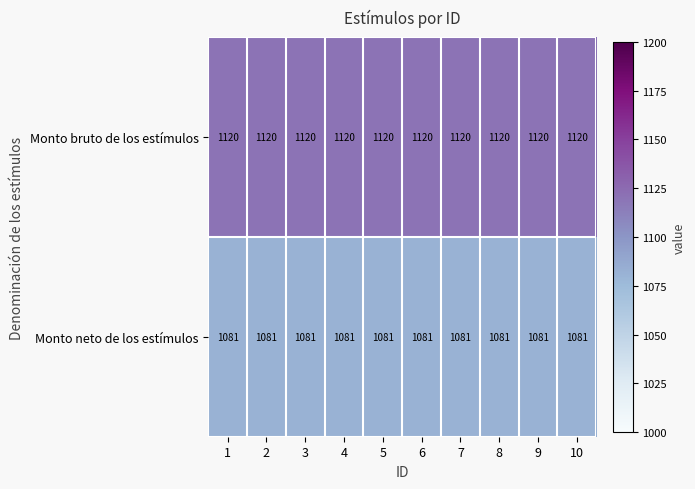

What is the minimum value shown in the chart?

1081